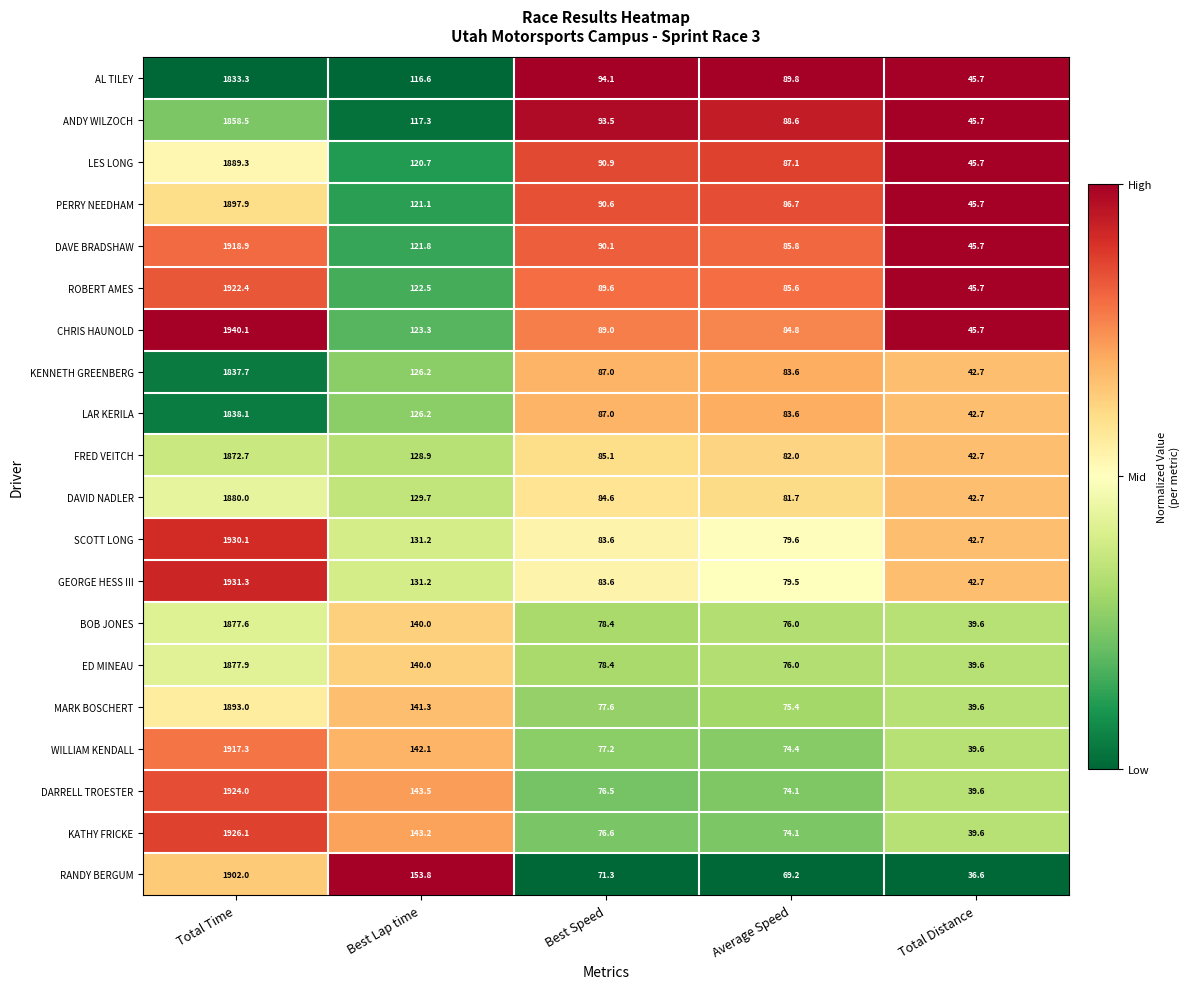

What is the sum of the CHRIS HAUNOLD values at Best Lap time and Best Speed?

212.3